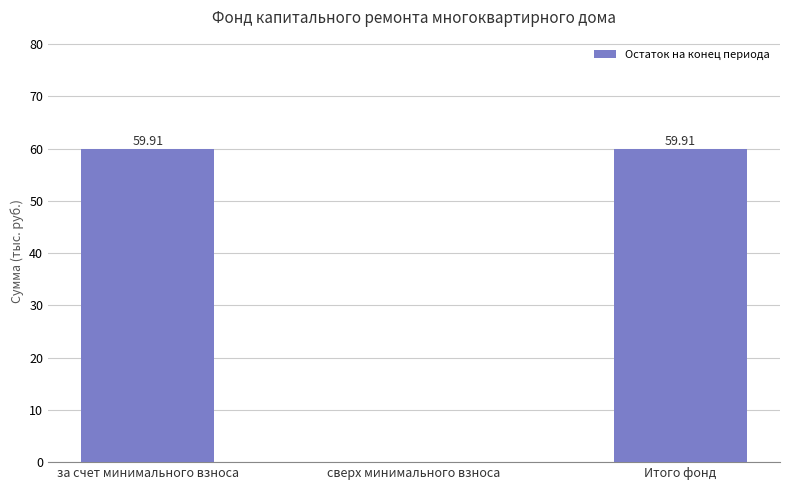

What is the change in value from сверх минимального взноса to Итого фонд?

+59.9